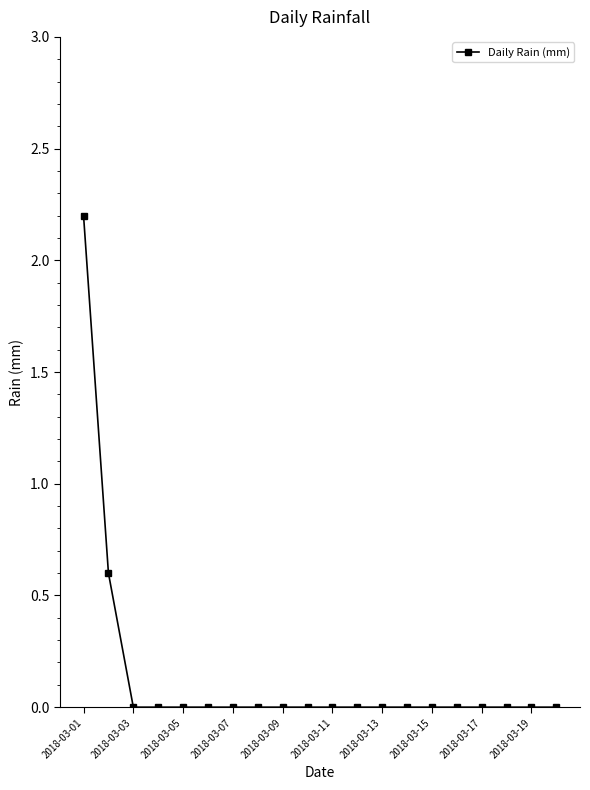

What is the difference between the maximum and minimum values?

2.2